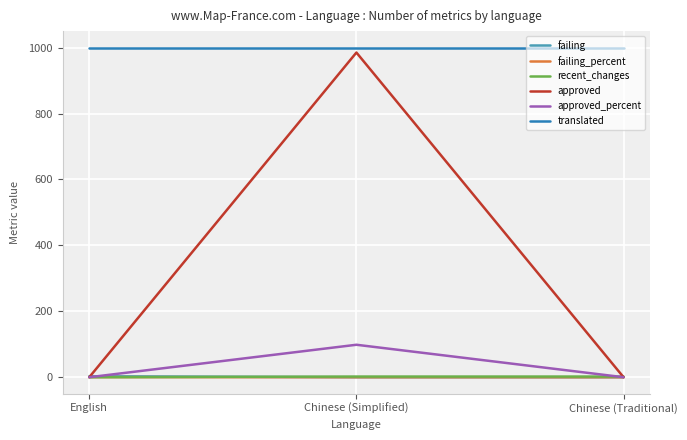

At which category is the sum across all series the highest?

Chinese (Simplified)